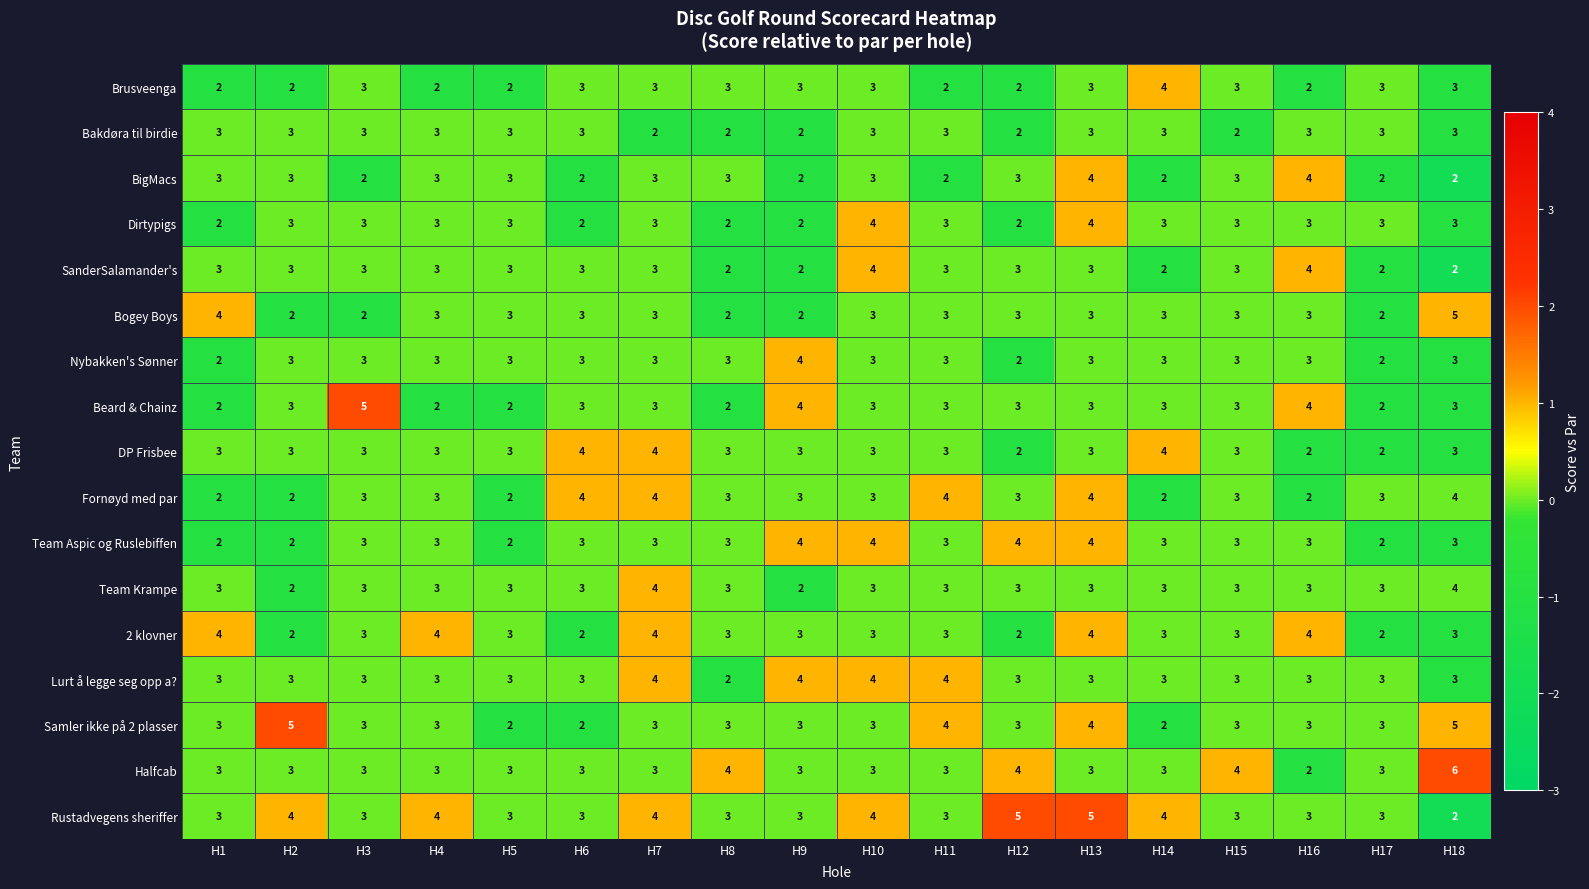

What is the maximum value shown in the chart?

6